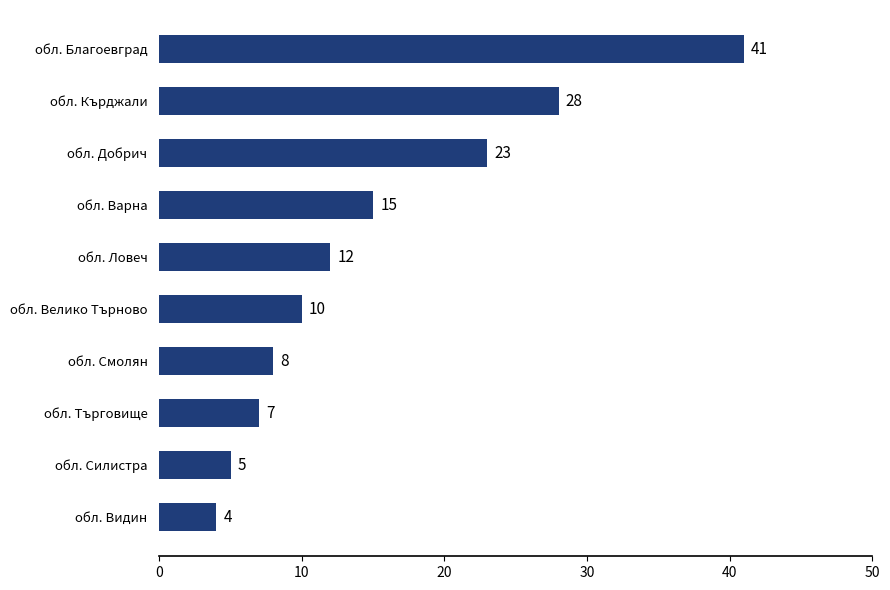

What is the ratio of the value at обл. Благоевград to the value at обл. Смолян?

5.1